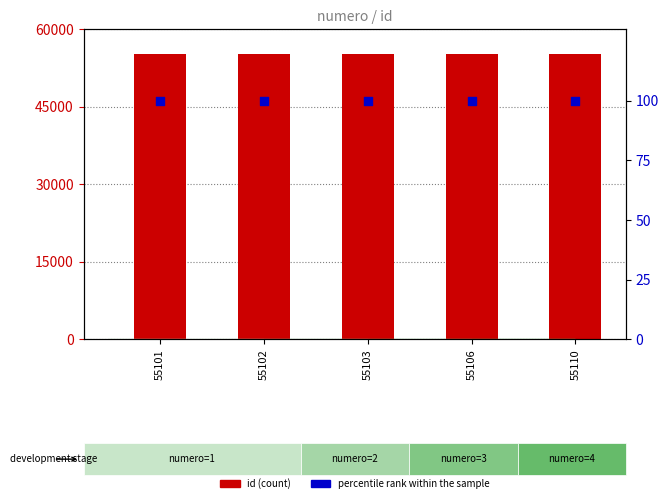

Which series contains the lowest Y value?

percentile rank within the sample